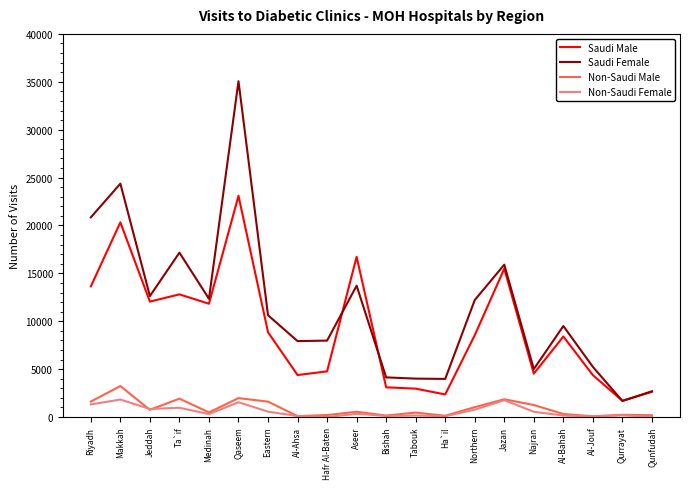

At which label does Non-Saudi Male first exceed 548?

Riyadh